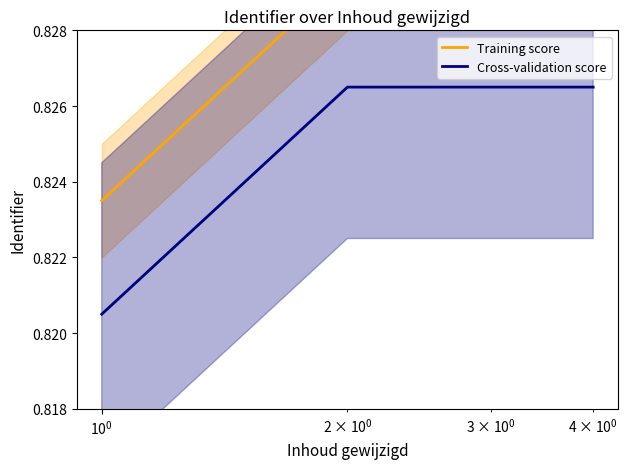

True or false: Cross-validation score has more than 1 interior local peaks.

False